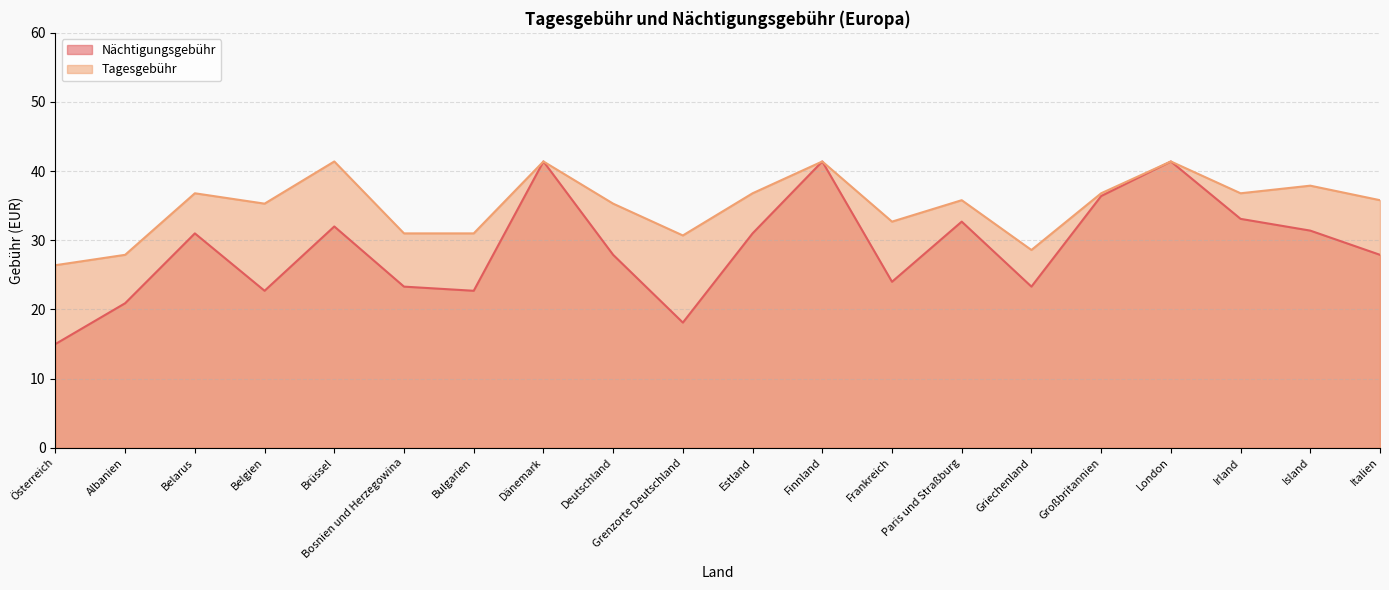

At which label does Nächtigungsgebühr reach its peak?

Dänemark